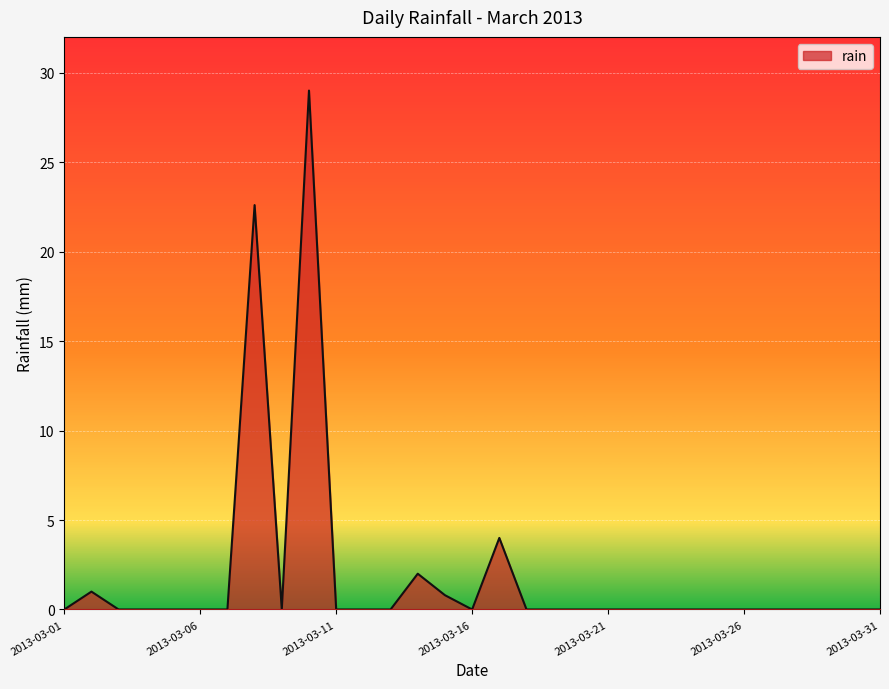

What is the maximum value shown in the chart?

29.0